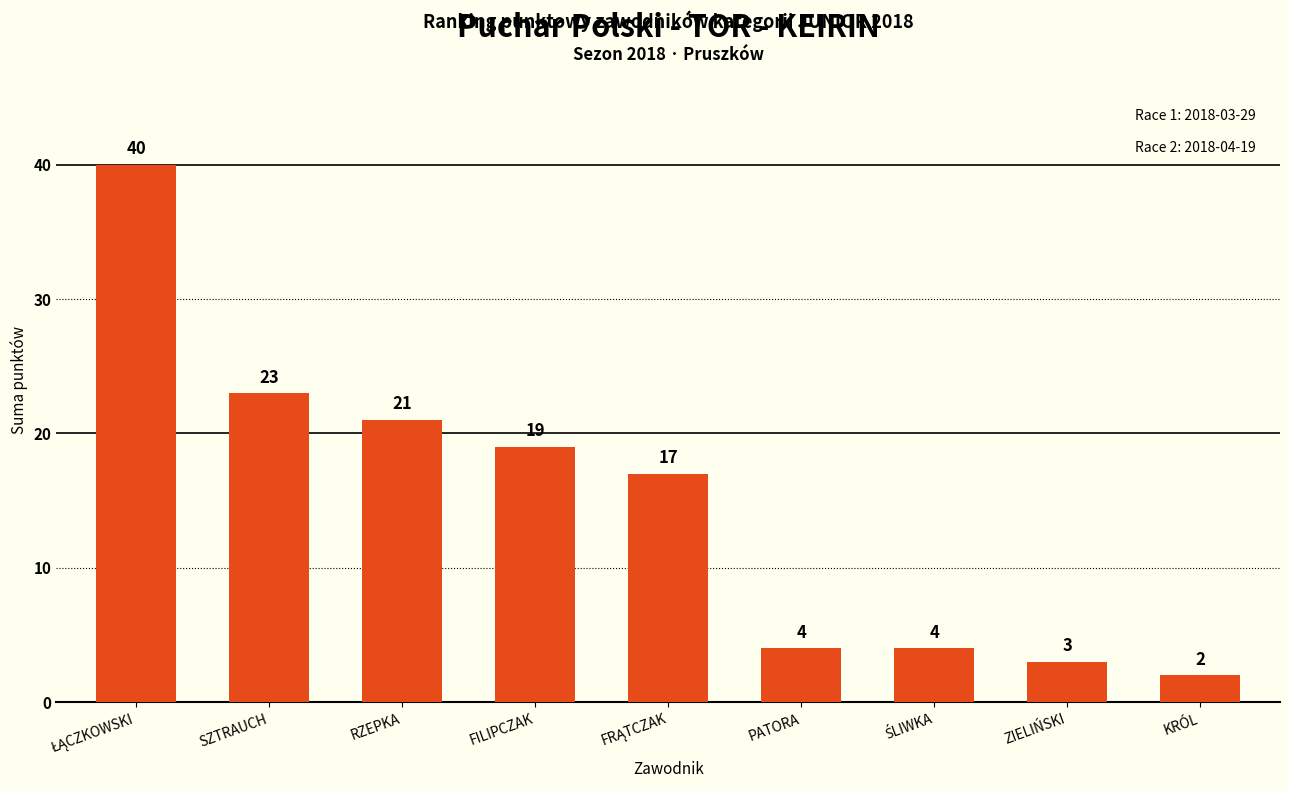

Which category has the lowest value across all series?

KRÓL